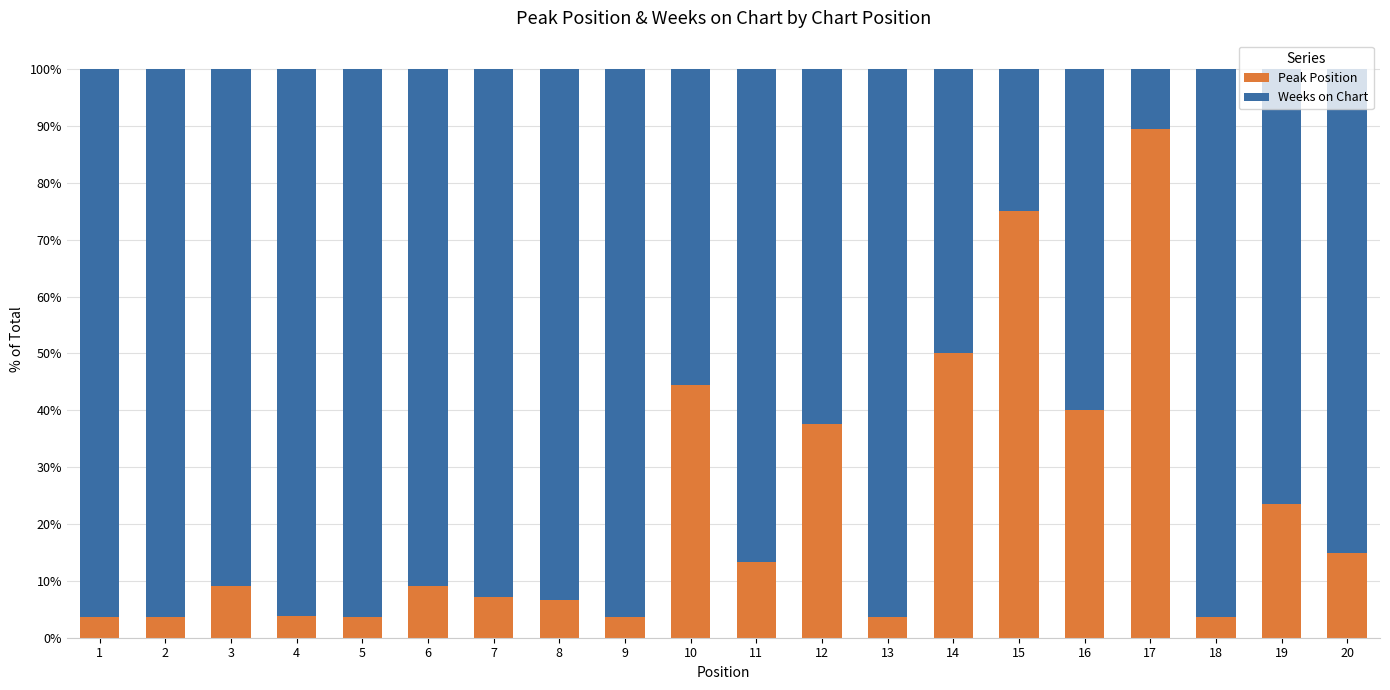

The Peak Position series shows 10.9 at 8. True or false?

False